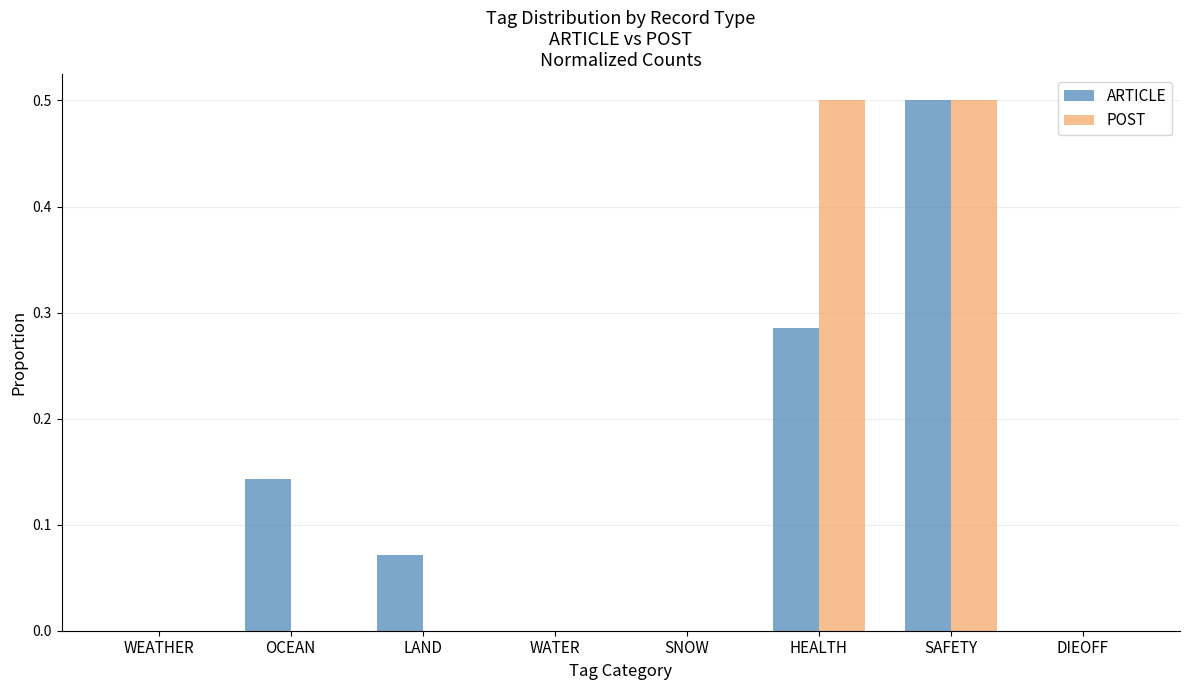

Between HEALTH and DIEOFF, which series saw the biggest shift?

POST